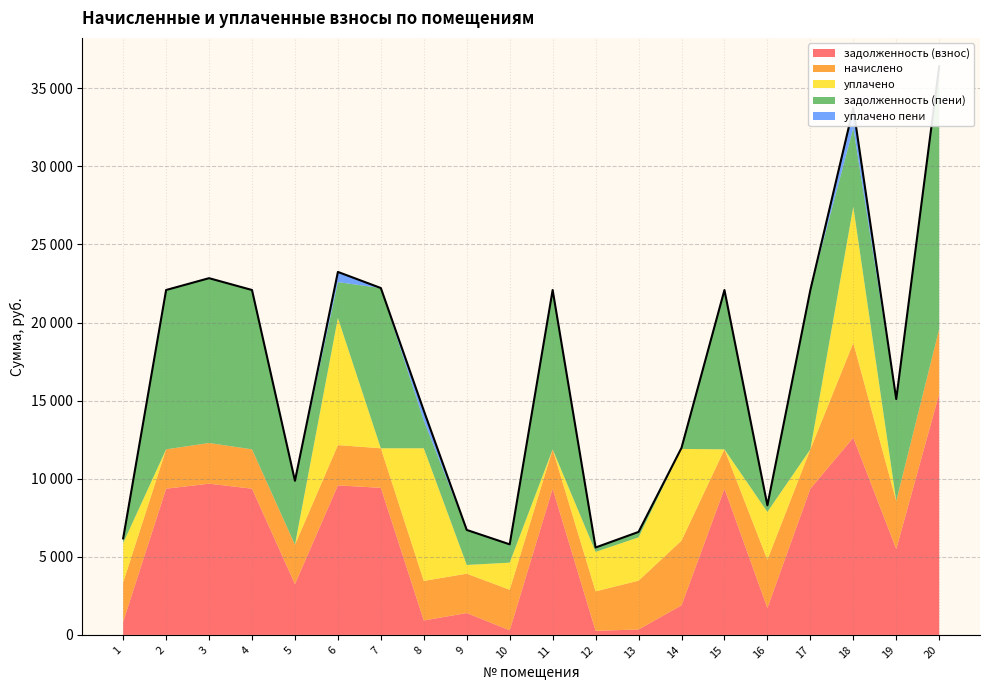

At which label does задолженность (взнос) first exceed 9362?

2